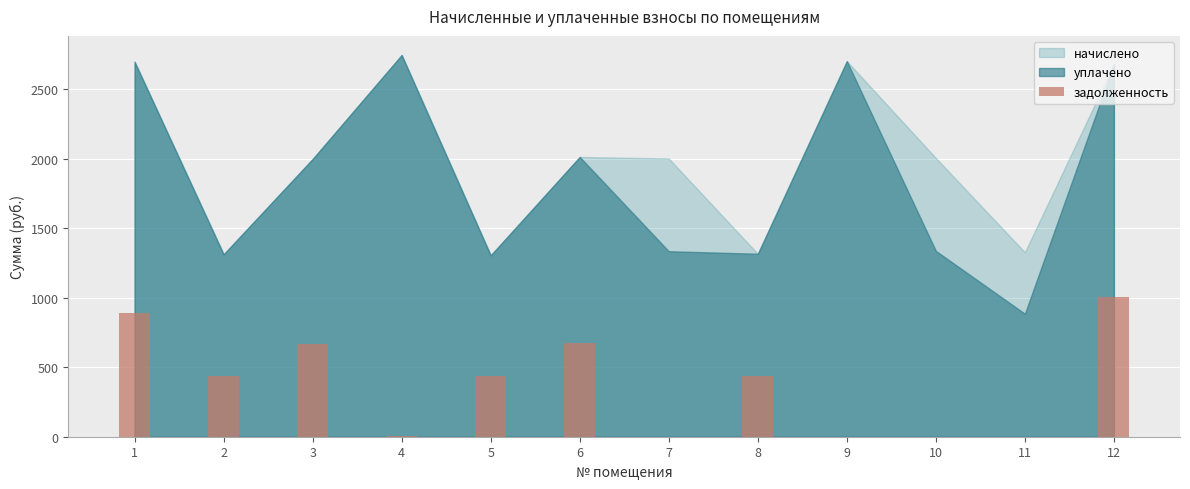

What is the sum of all values?

4547.5